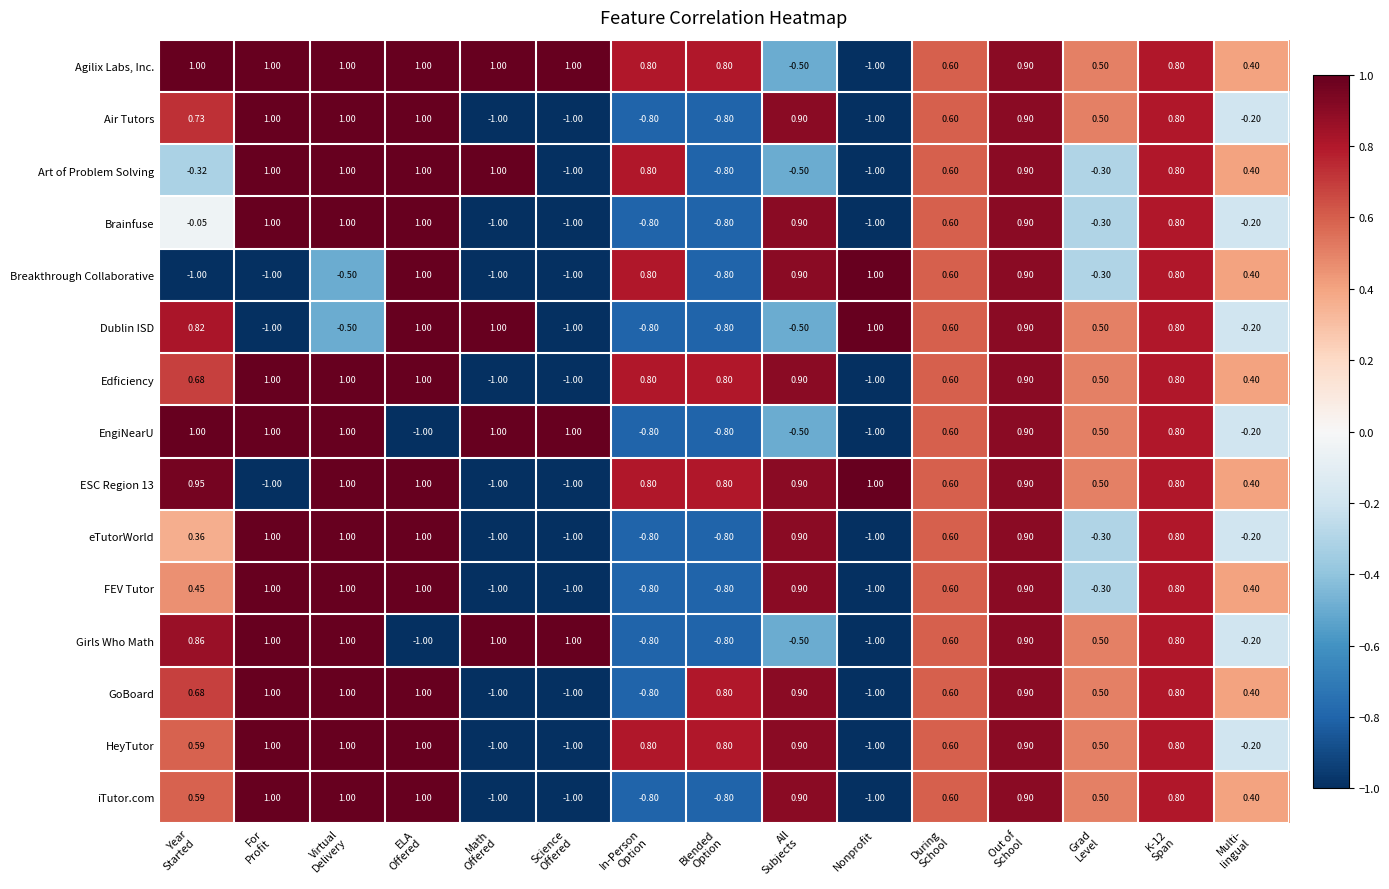

How many distinct data groups are displayed?

15